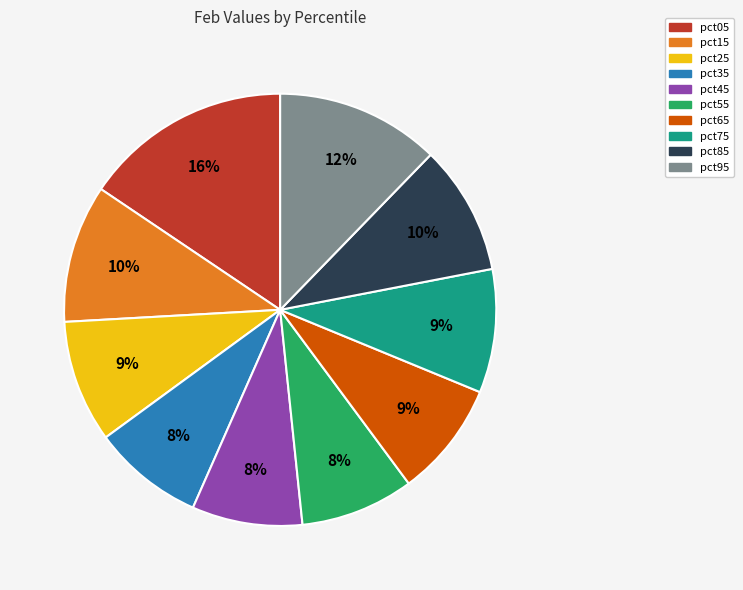

True or false: pct65 accounts for 9% of the total.

True